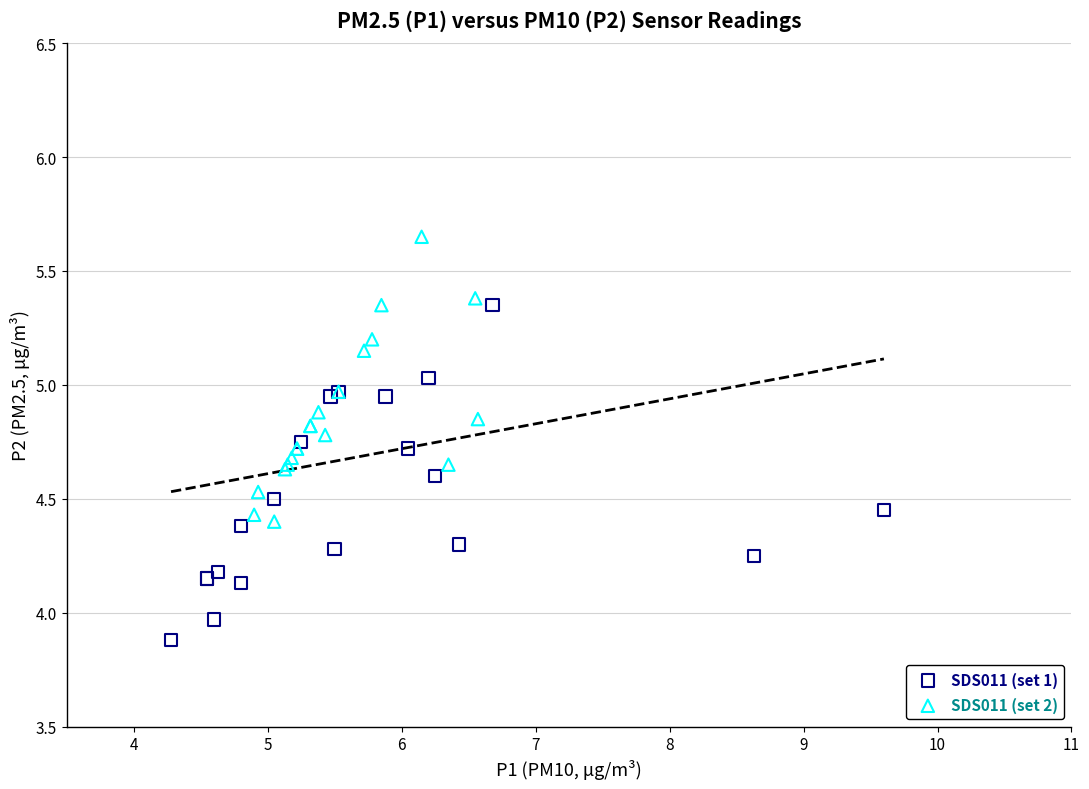

Which series reaches the maximum Y coordinate?

SDS011 (set 2)